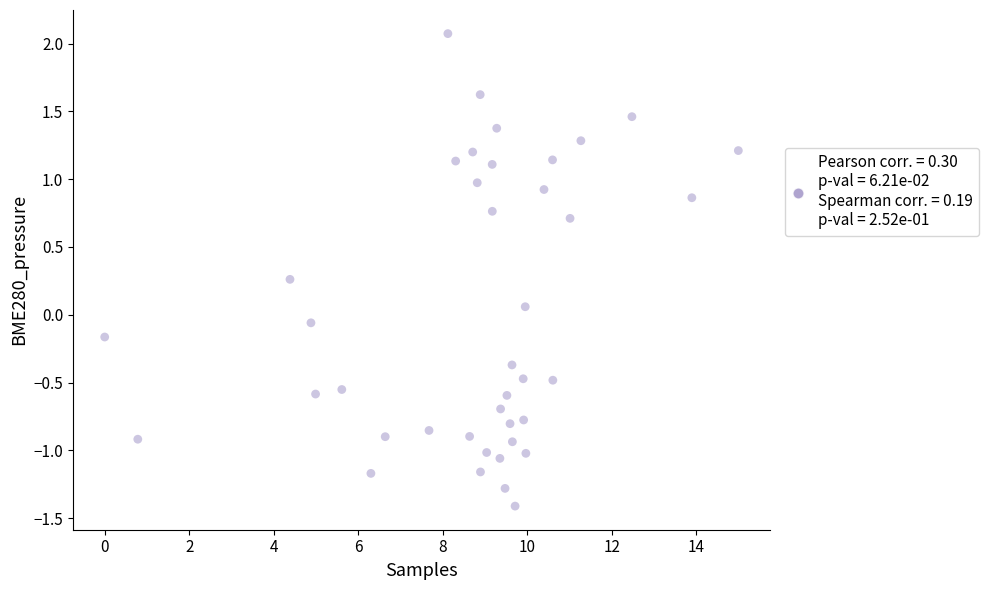

What is the range of Y values (max minus min)?

3.5